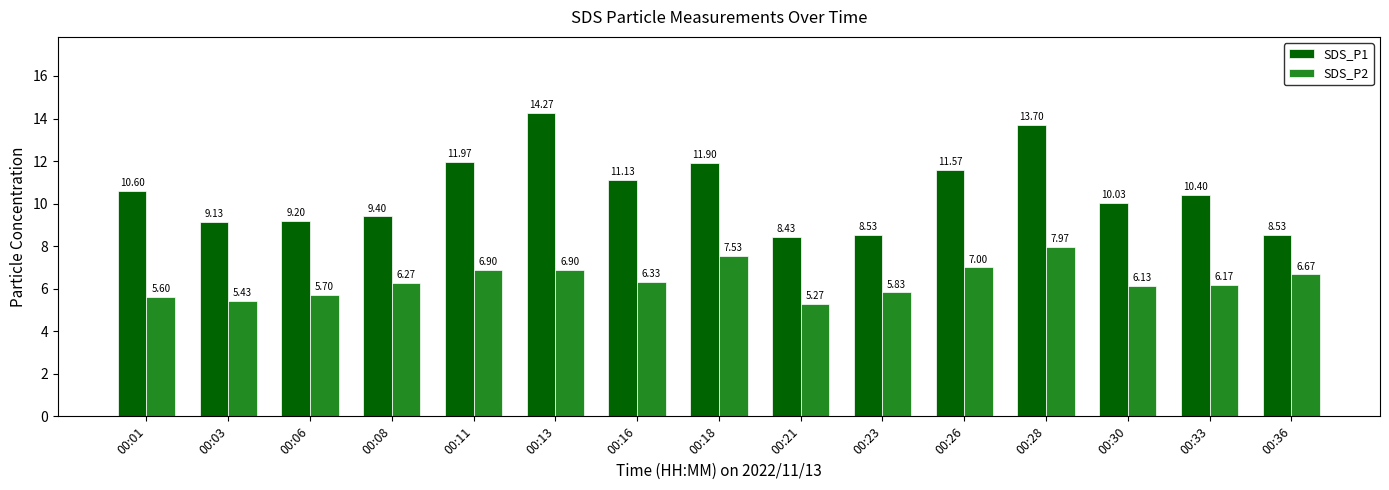

What is the approximate value of SDS_P2 at 00:01?

5.6